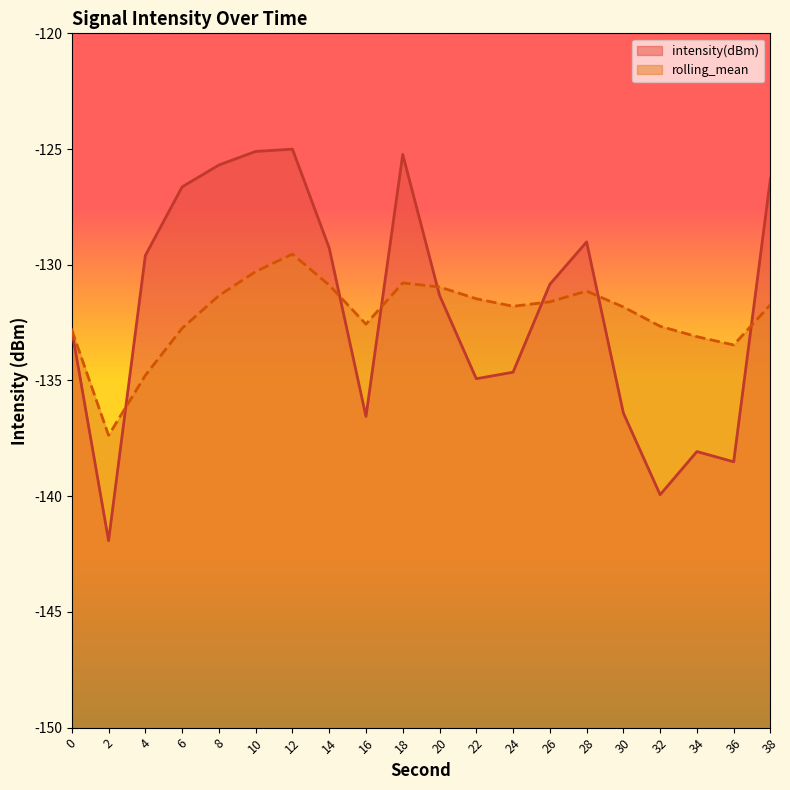

Is it true that rolling_mean equals -131.7 at 38?

True